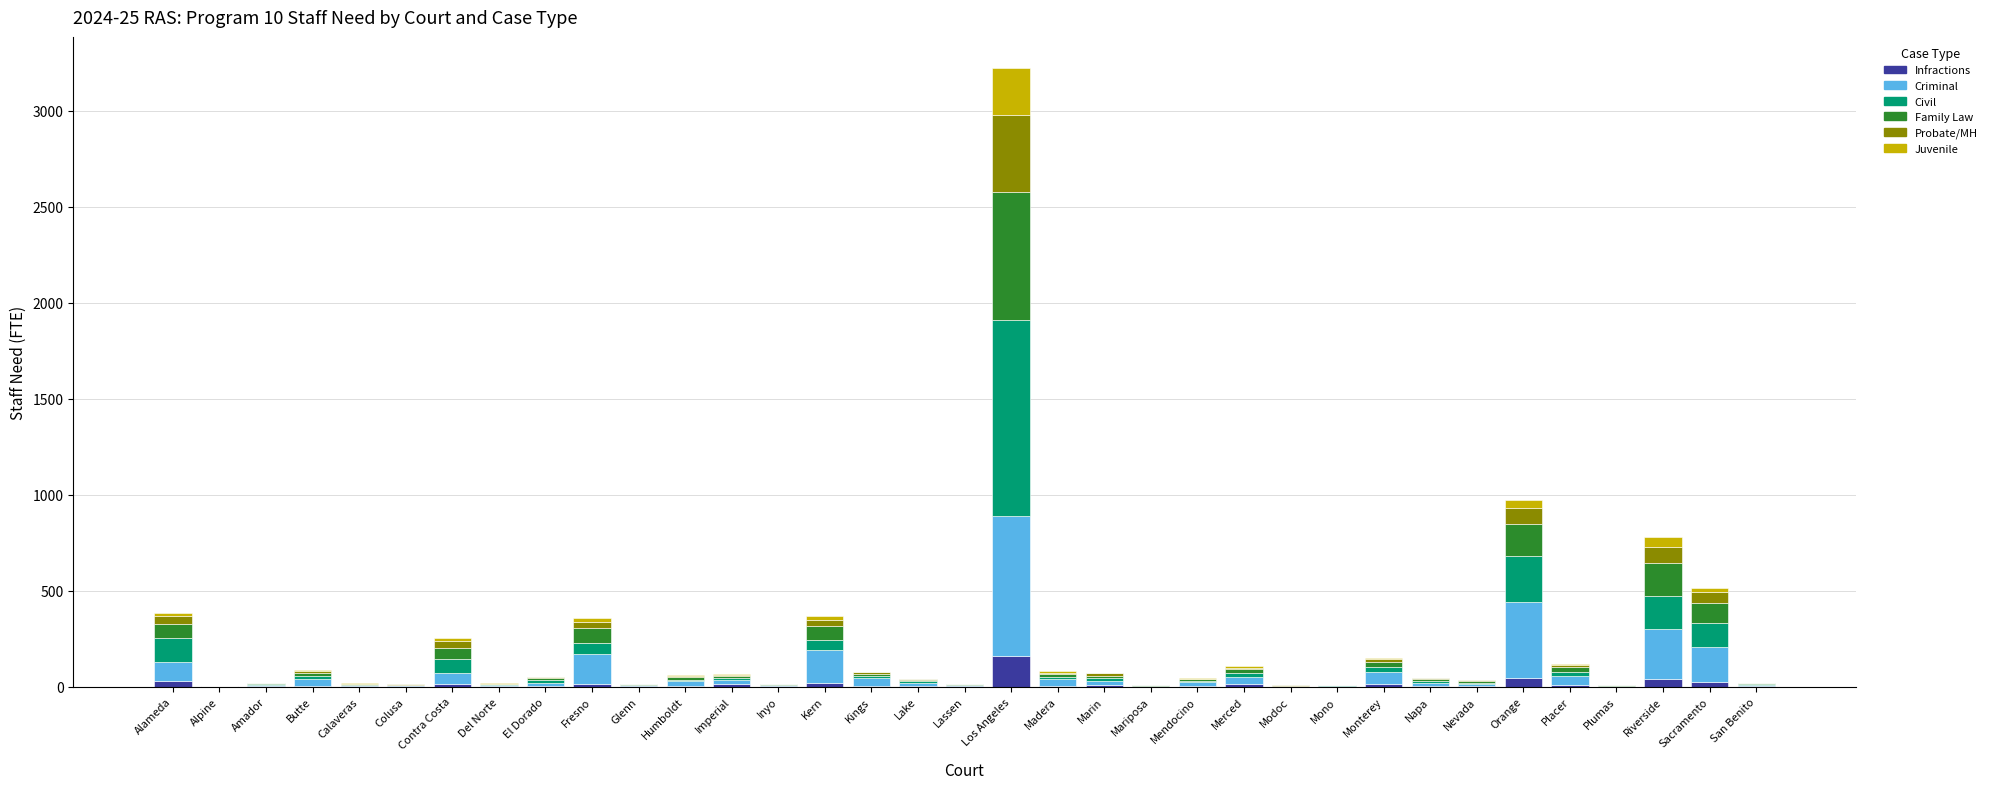

How many categories are shown in the chart?

35